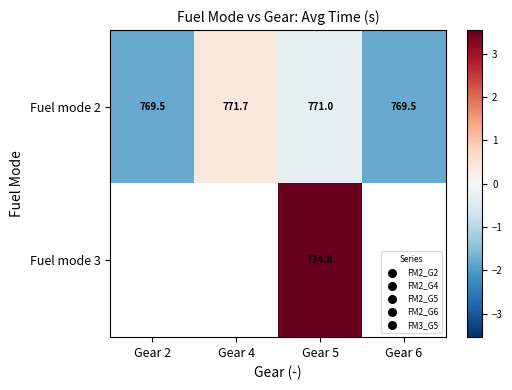

True or false: Fuel mode 2 has a value of 0.4 at Gear 4.

True